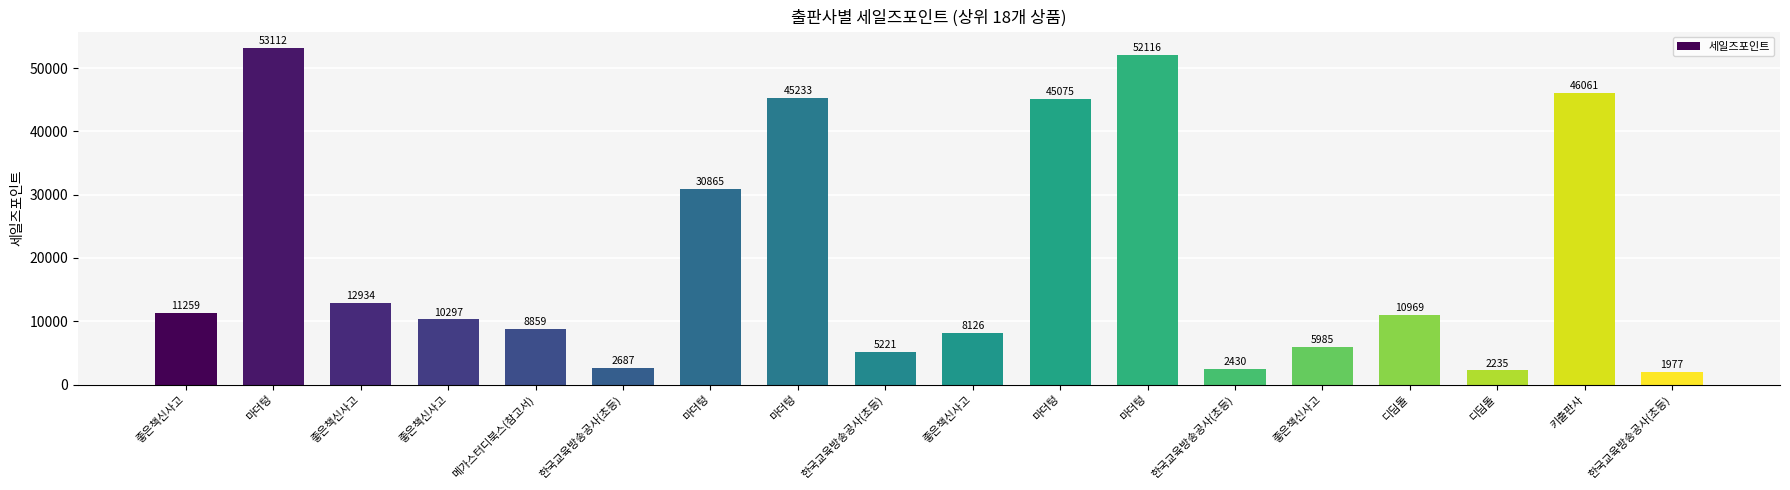

How many bars are there in total?

18